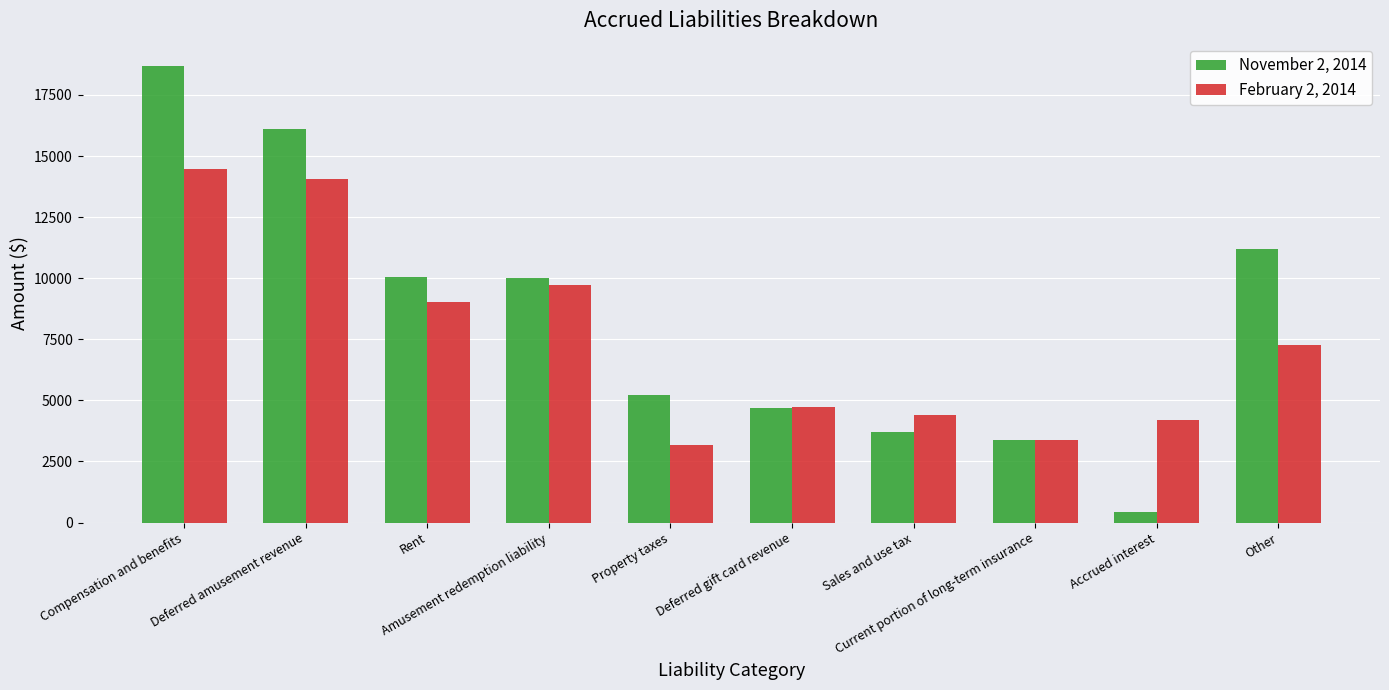

List the series in order of their overall mean, lowest first.

February 2, 2014, November 2, 2014